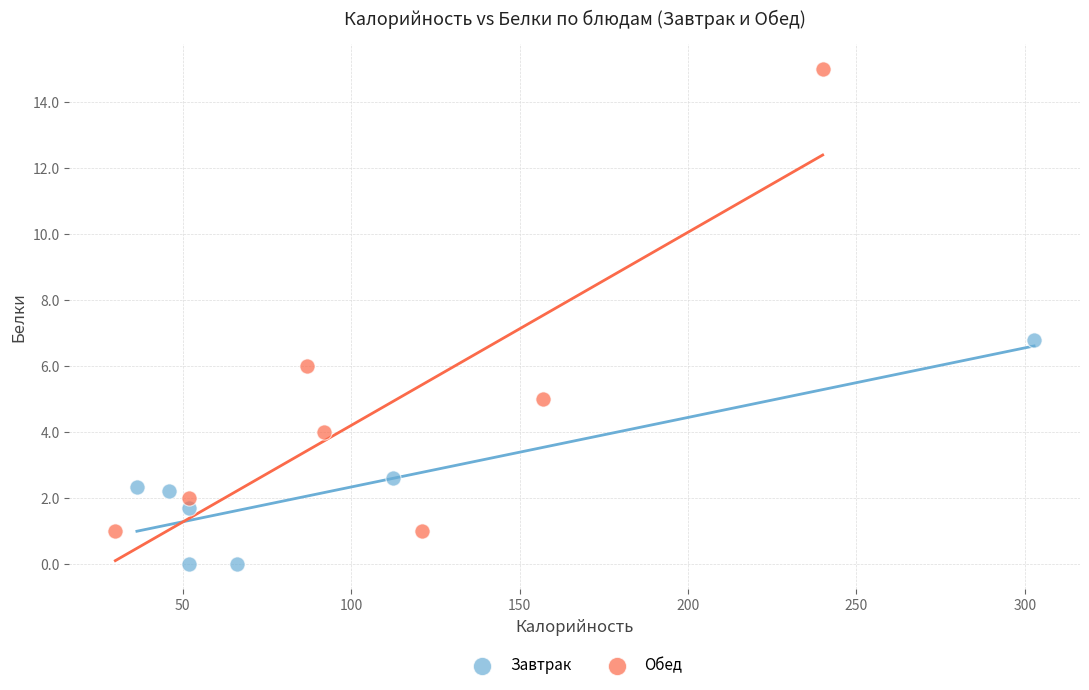

Which series contains the highest Y value?

Обед